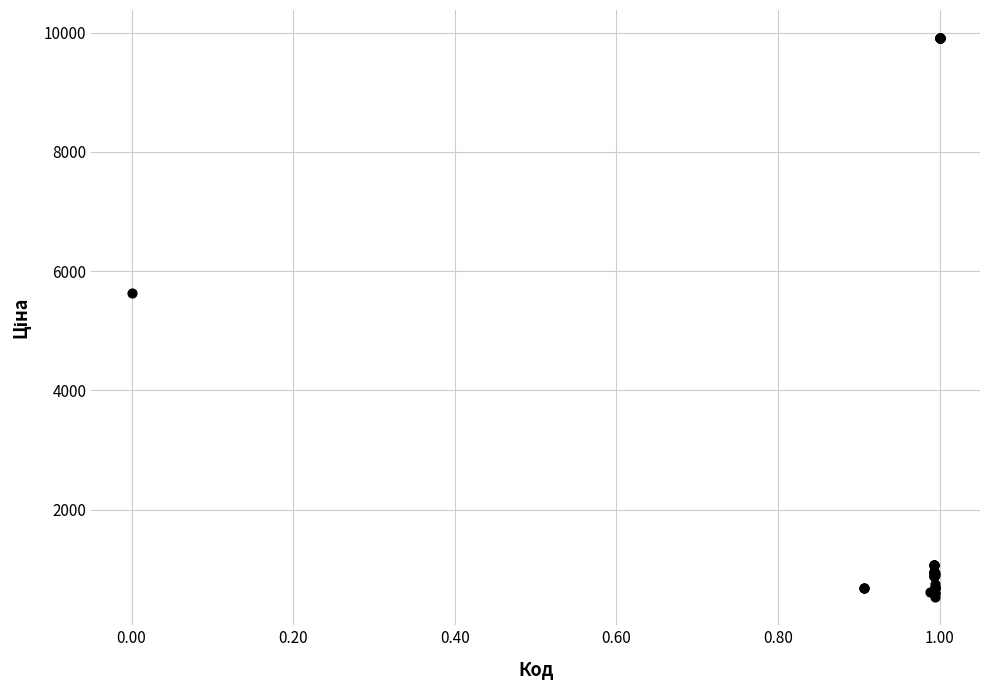

What Y value in the scatter plot is closest to 5218?

5636.0